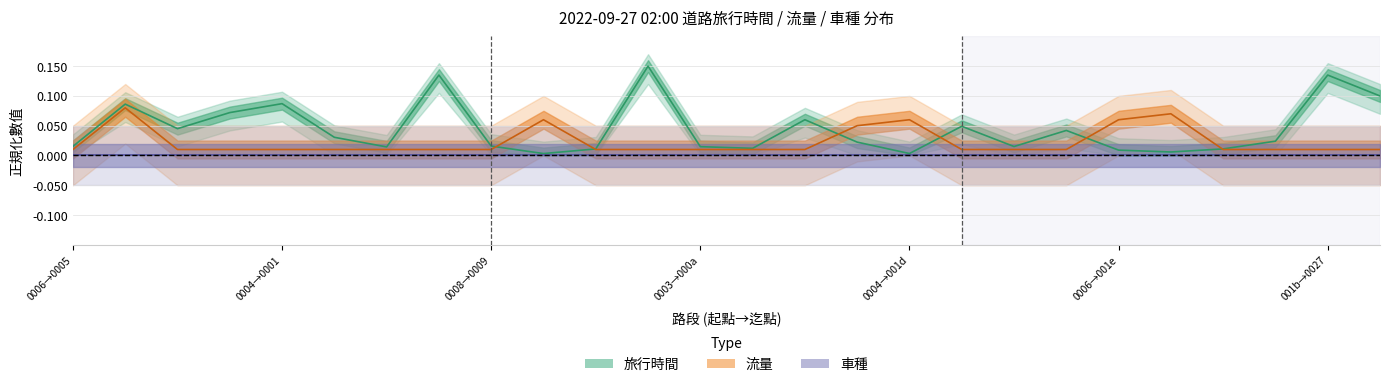

Is this an area chart (filled region under the line)?

No